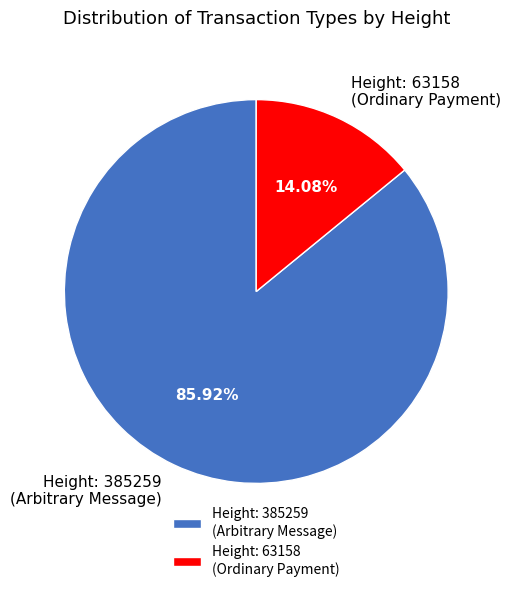

Which has a higher value, Height: 385259 (Arbitrary Message) or Height: 63158 (Ordinary Payment)?

Height: 385259 (Arbitrary Message)